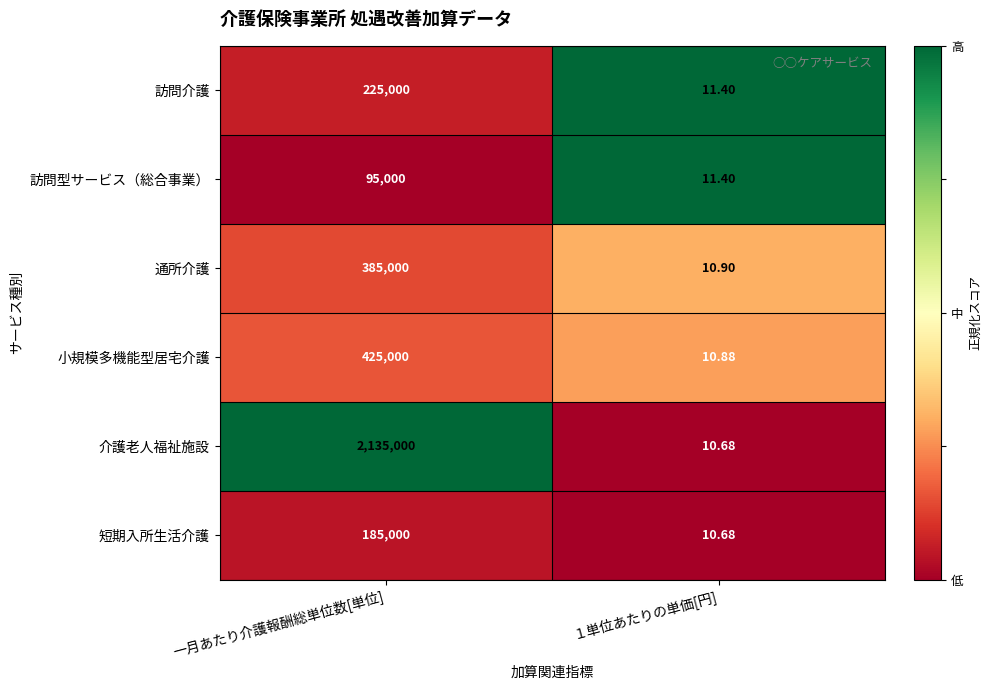

Which series has the largest total across all categories?

介護老人福祉施設